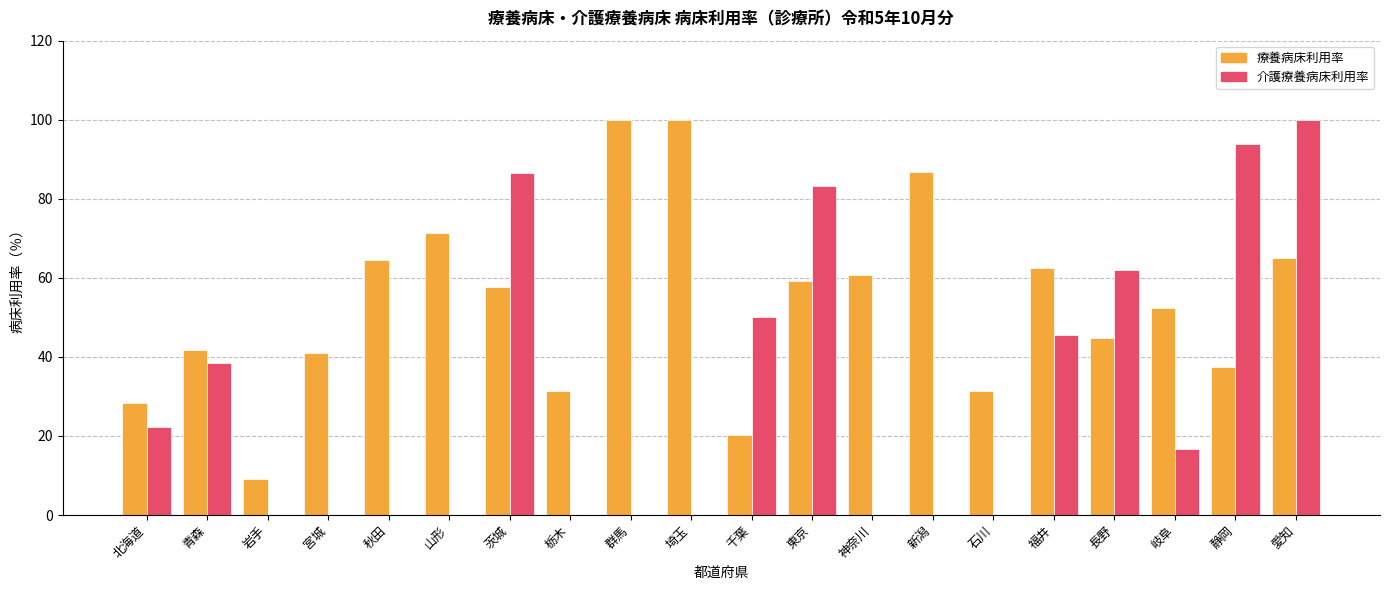

What is the highest value of the 介護療養病床利用率 series?

100.0